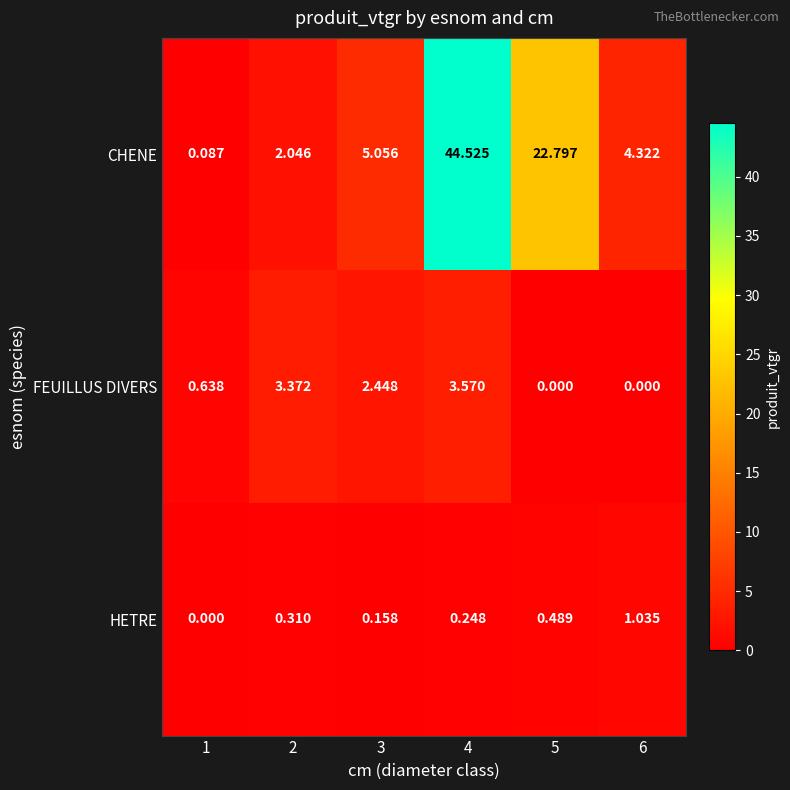

Which series has the widest spread of values?

CHENE